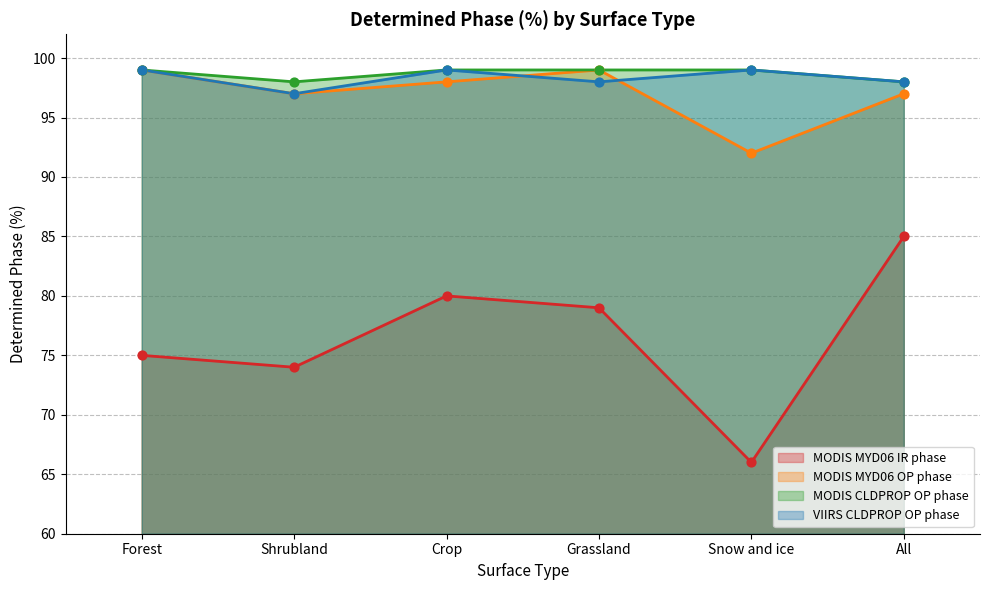

Which series has the largest total across all categories?

MODIS CLDPROP OP phase